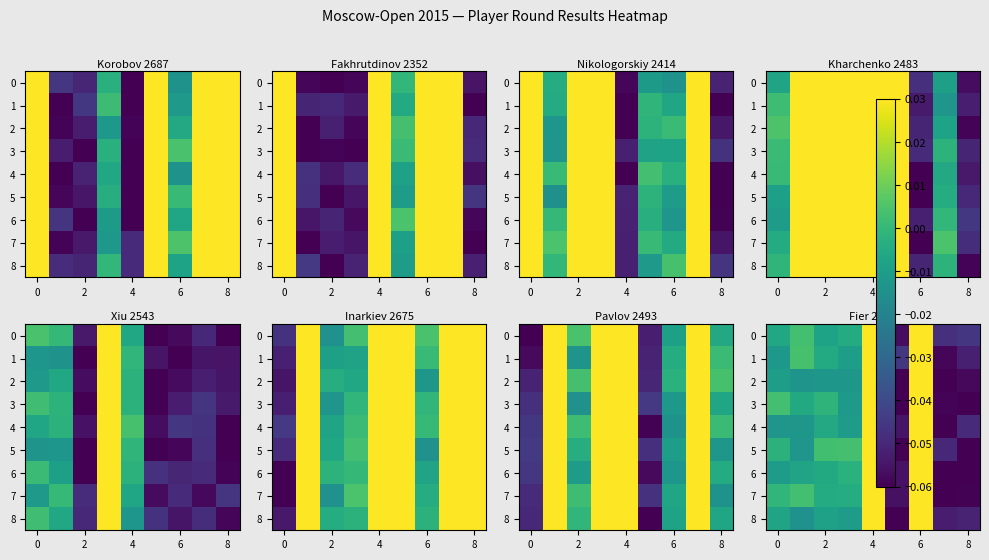

What is the difference between the maximum and minimum values in the 3 series?

0.1